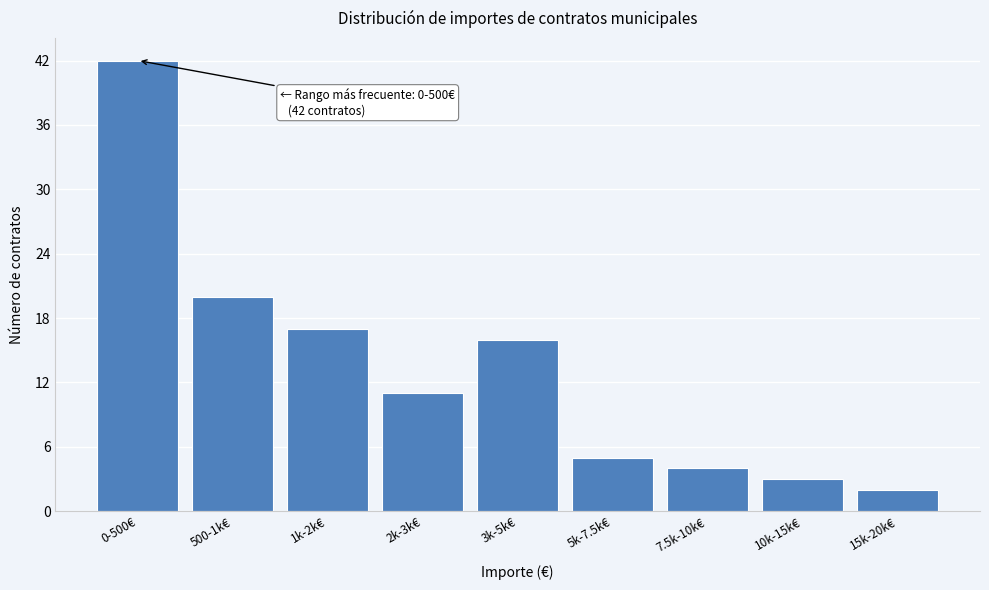

Reading right to left, extract all data points from this chart.

15k-20k€=2	10k-15k€=3	7.5k-10k€=4	5k-7.5k€=5	3k-5k€=16	2k-3k€=11	1k-2k€=17	500-1k€=20	0-500€=42